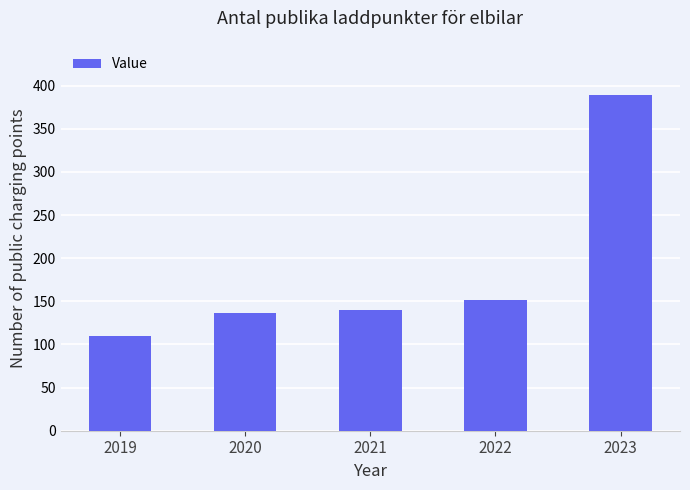

What is the value of the 3rd bar from the left?

140